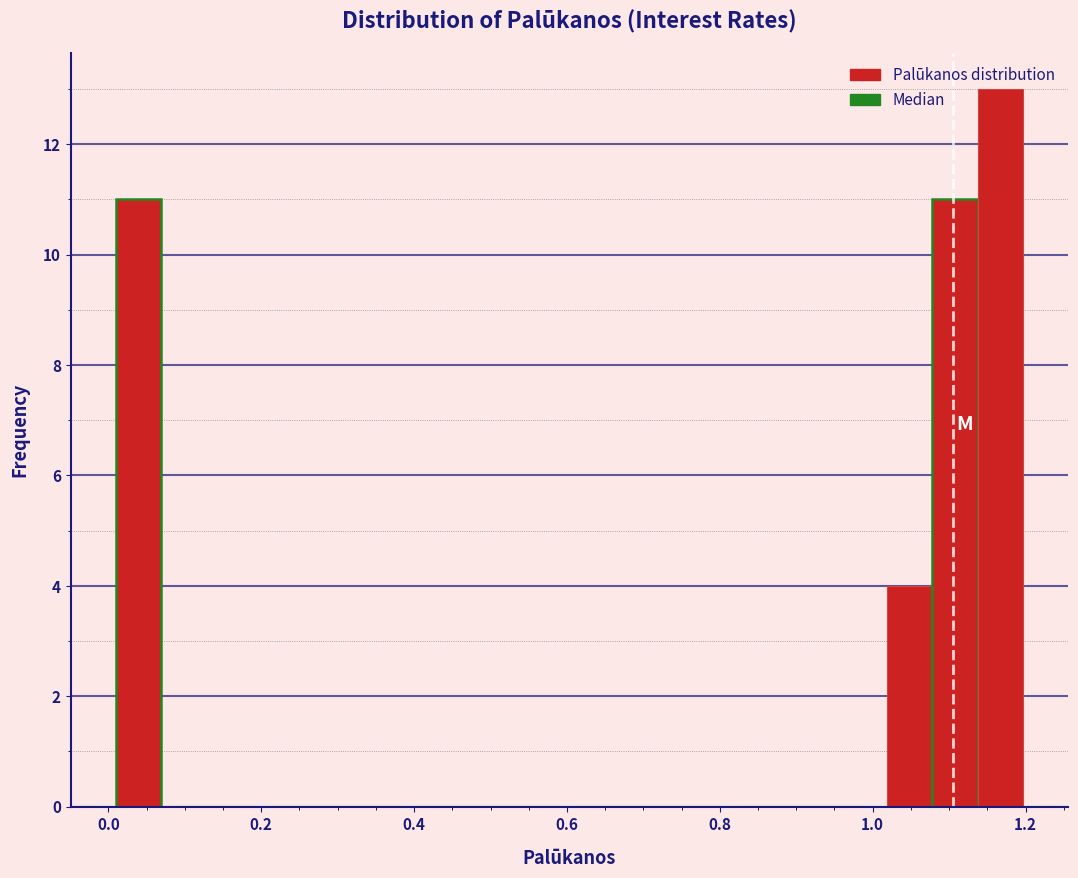

Around what value on the x-axis is the tallest bar? Give the approximate position of its centre, as read against the axis.

1.16